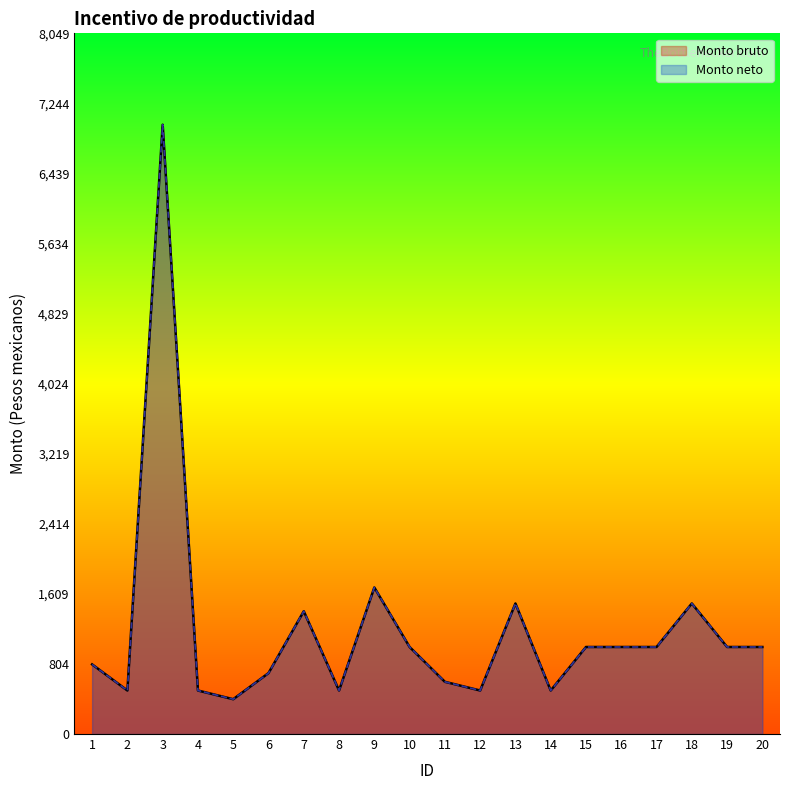

At which category does Monto neto reach its first local peak?

3